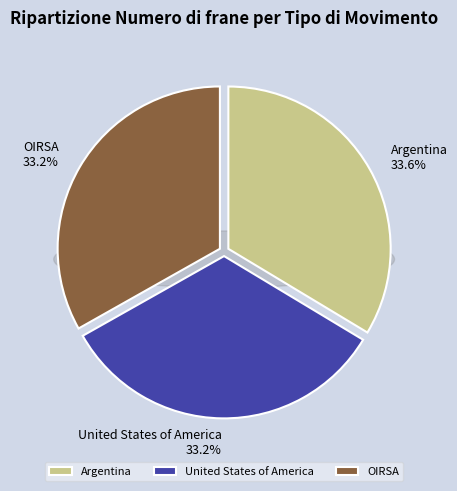

Is there any slice that represents more than half of the pie?

No